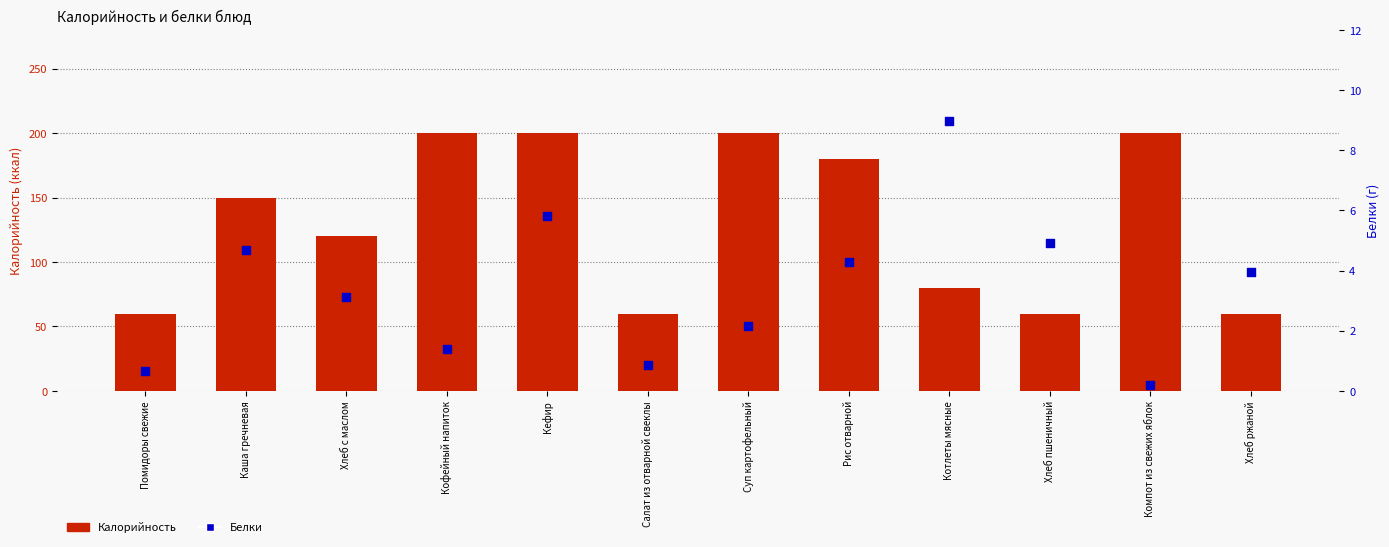

Is the value of Белки at Компот из свежих яблок greater than the value of Калорийность at Каша гречневая?

No